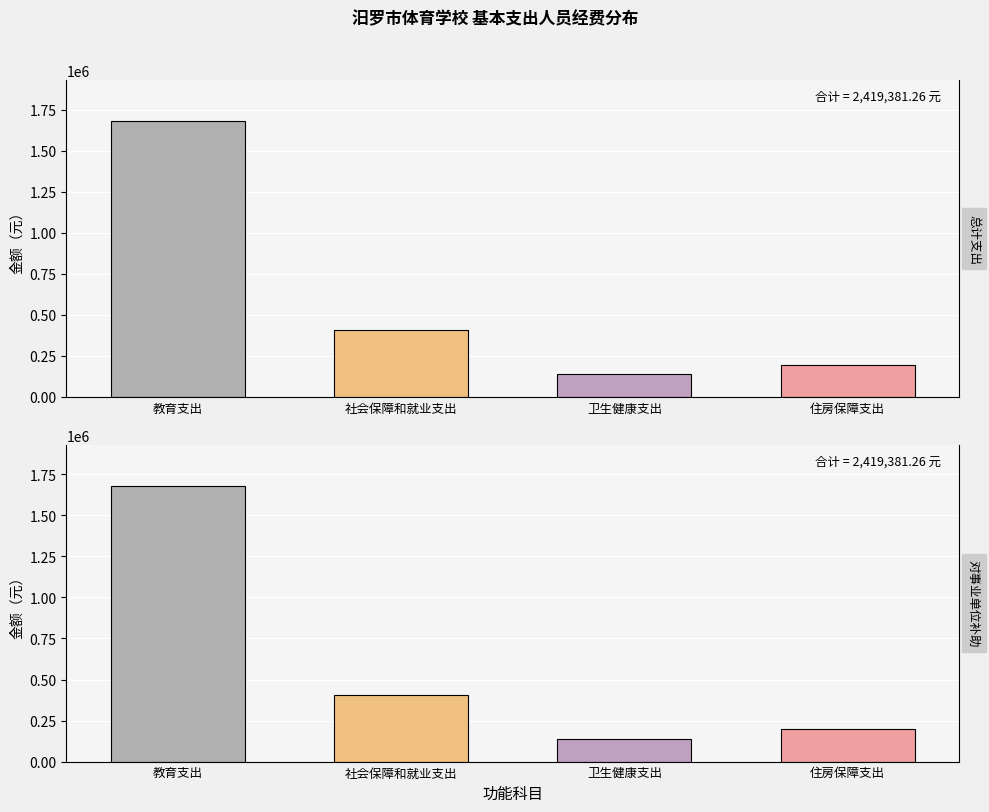

The value of 总计 at 教育支出 is 1677918.7. True or false?

True